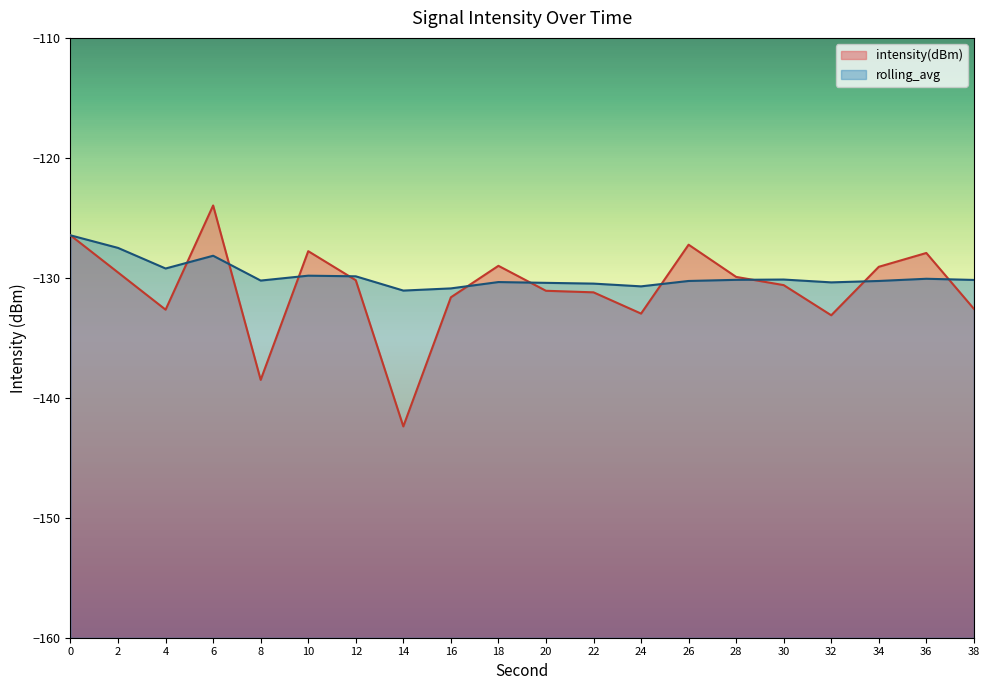

Is the value of intensity(dBm) at 12 greater than the value of rolling_avg at 32?

Yes